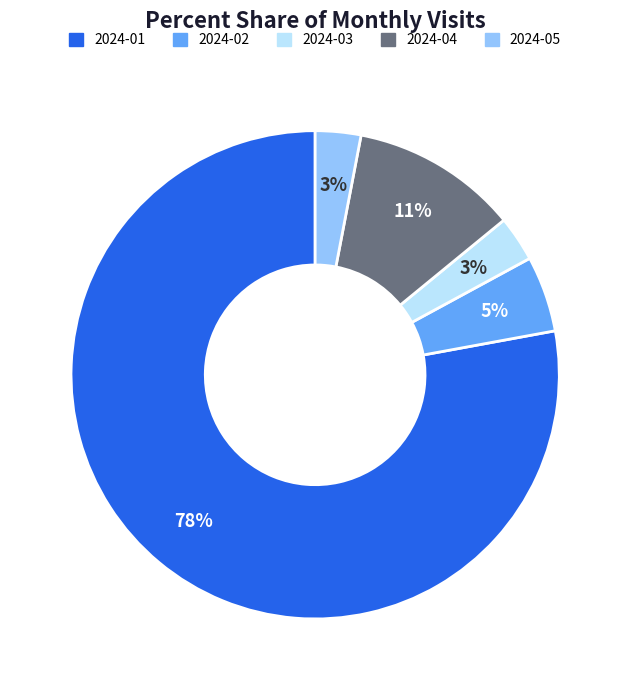

Do 2024-05 and 2024-01 together represent more than half of the pie?

Yes